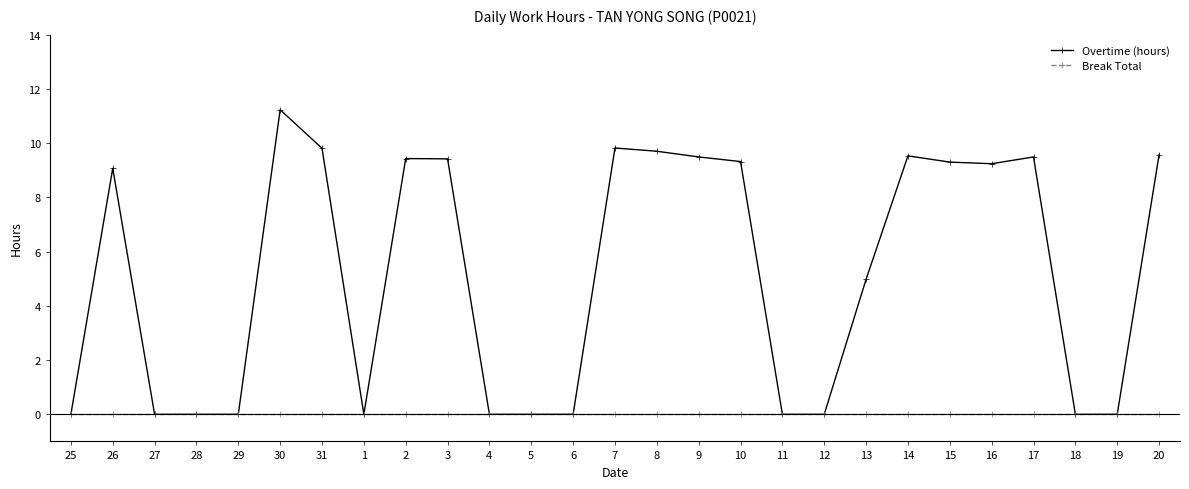

Which series has the largest range (max minus min)?

Overtime (hours)